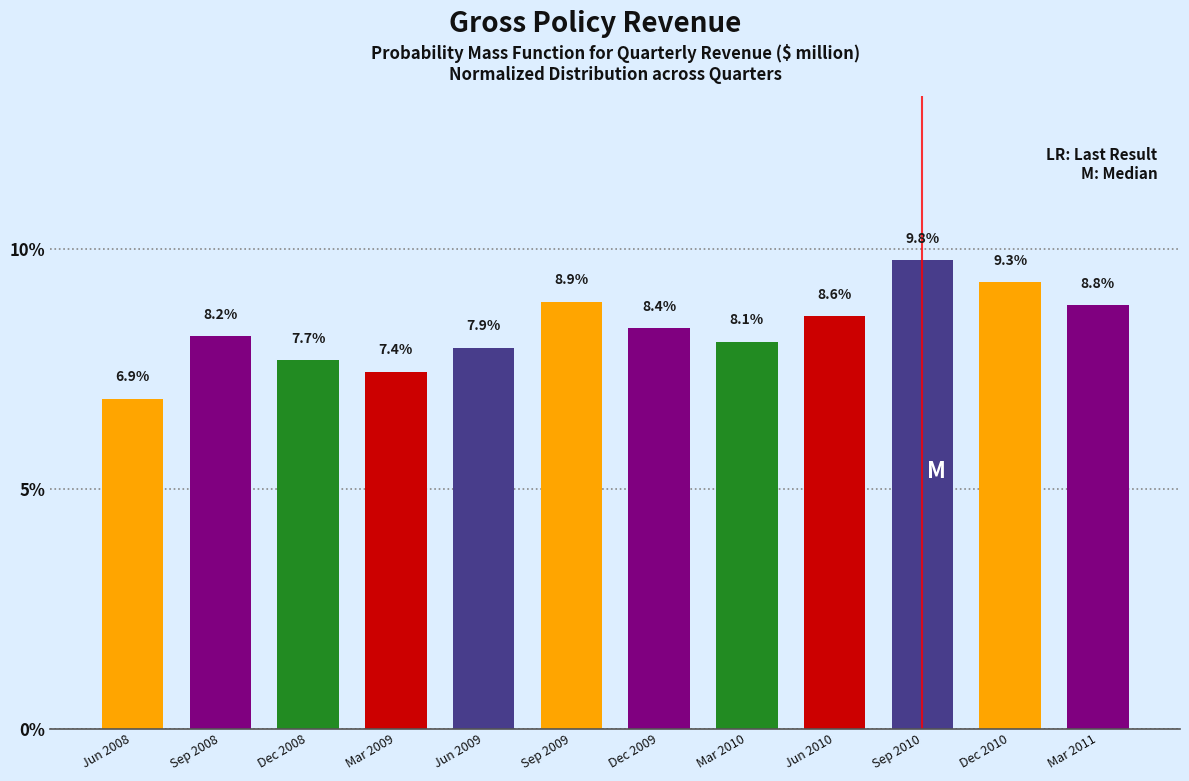

Reading left to right, what are all the values shown in this chart?

6.9	8.2	7.7	7.4	7.9	8.9	8.4	8.1	8.6	9.8	9.3	8.8